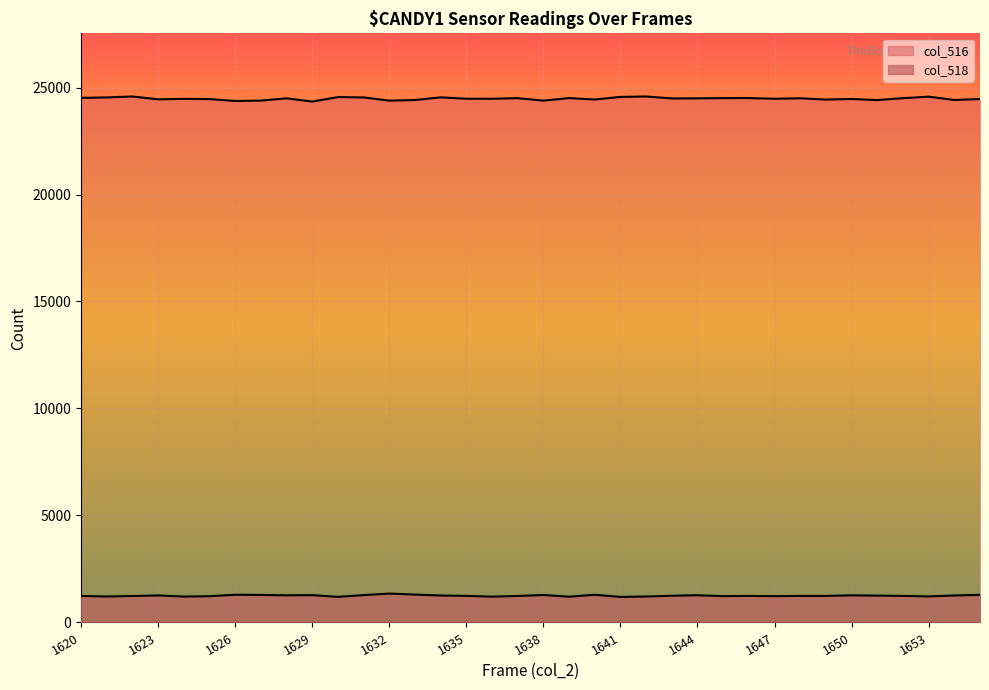

What is the minimum value for col_518?

1195